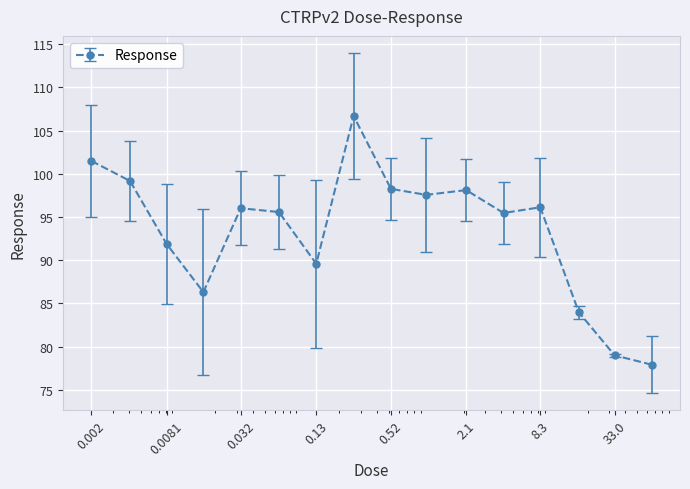

How many lines are shown in the chart?

1